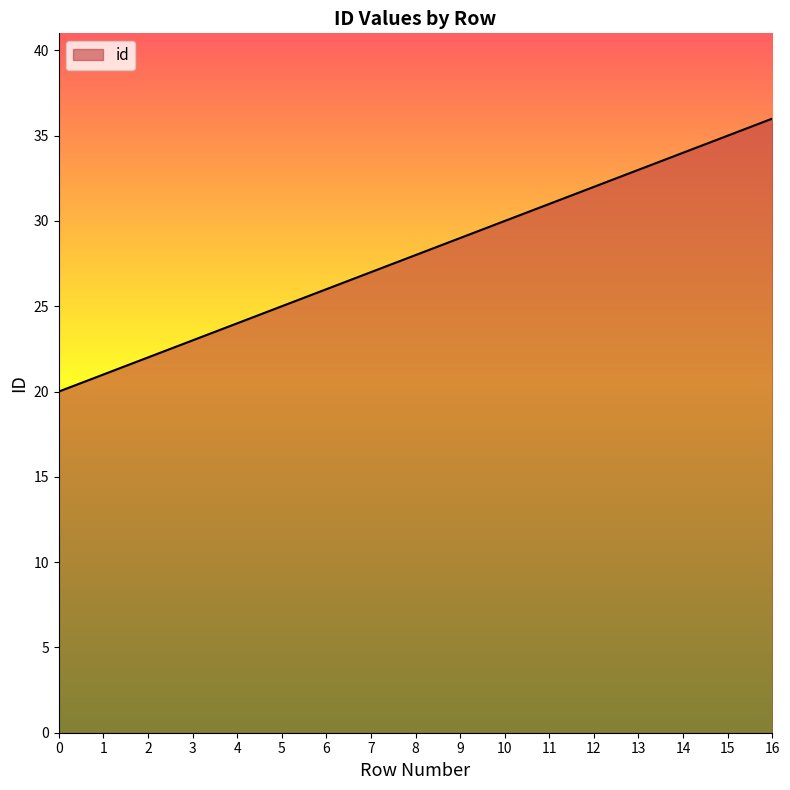

Reading left to right, transcribe all the data shown in this chart.

0=20	1=21	2=22	3=23	4=24	5=25	6=26	7=27	8=28	9=29	10=30	11=31	12=32	13=33	14=34	15=35	16=36